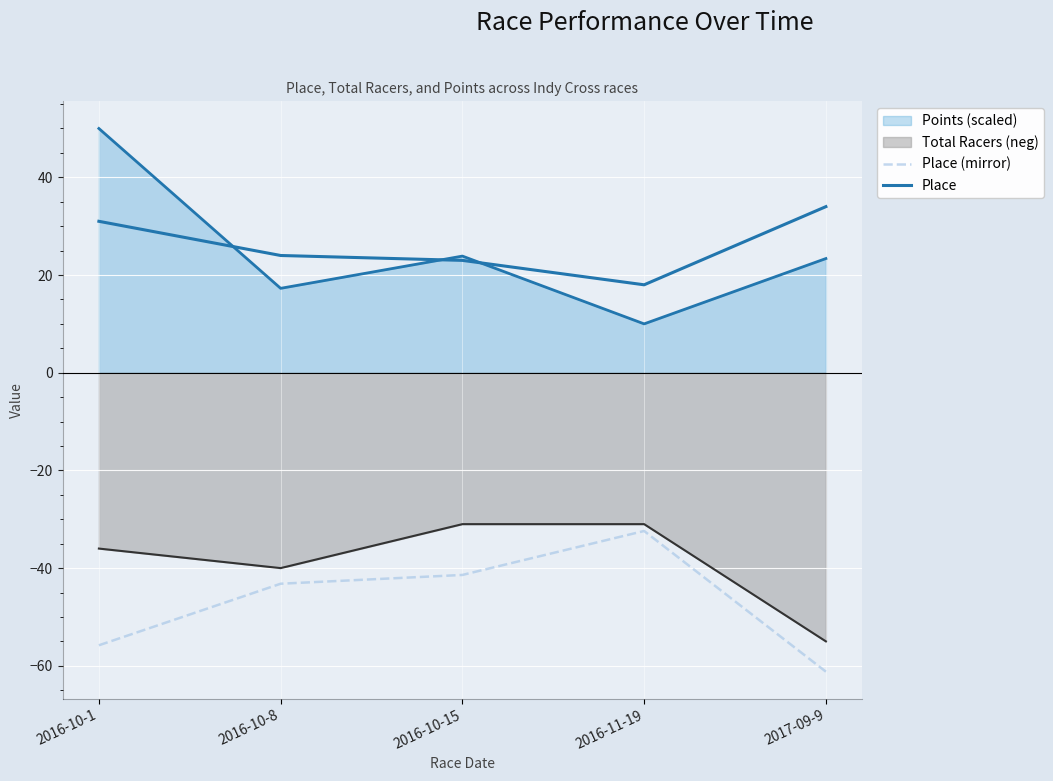

Between 2016-10-1 and 2016-10-8, which is larger?

2016-10-8